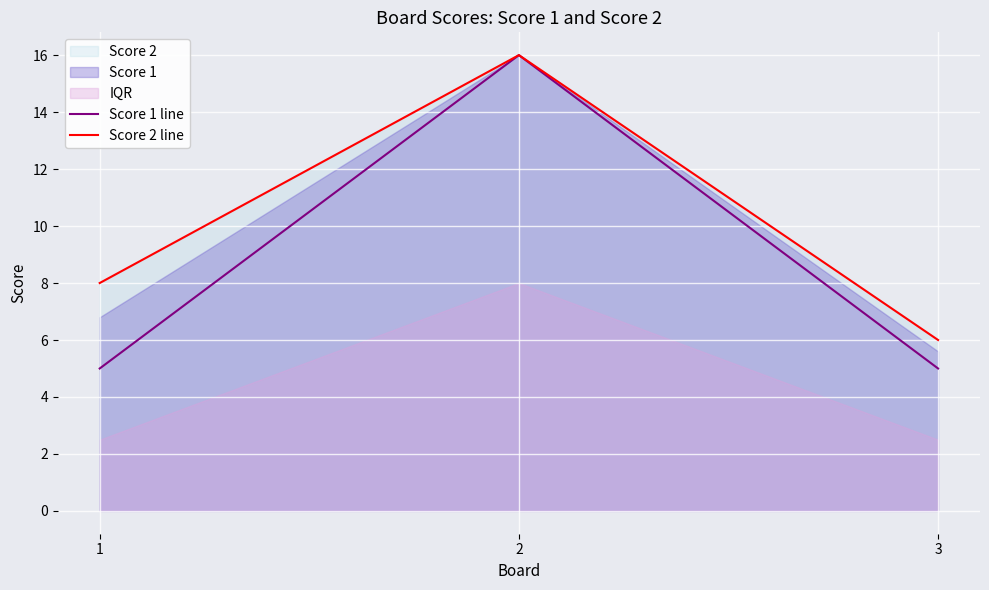

Rank the series by their maximum value, from highest to lowest.

Score 1 line, Score 2 line